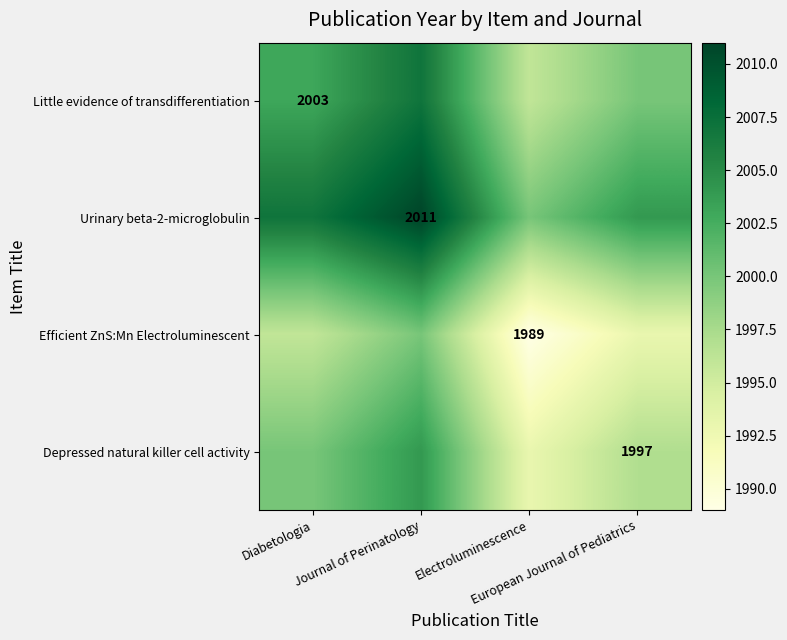

At which category is the sum across all series the highest?

Journal of Perinatology